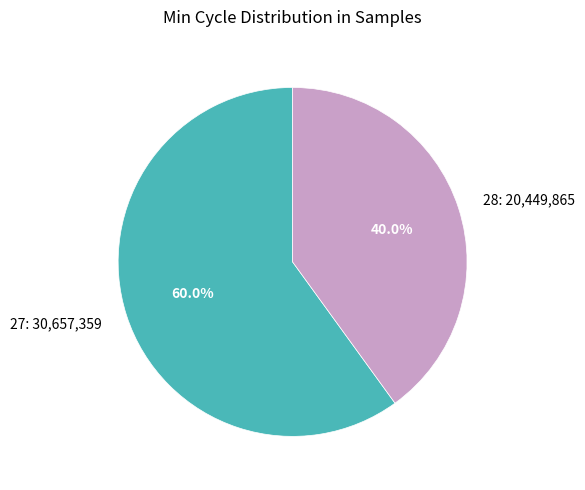

Combined, what portion of the pie is 27: 30,657,359 and 28: 20,449,865?

100.0%